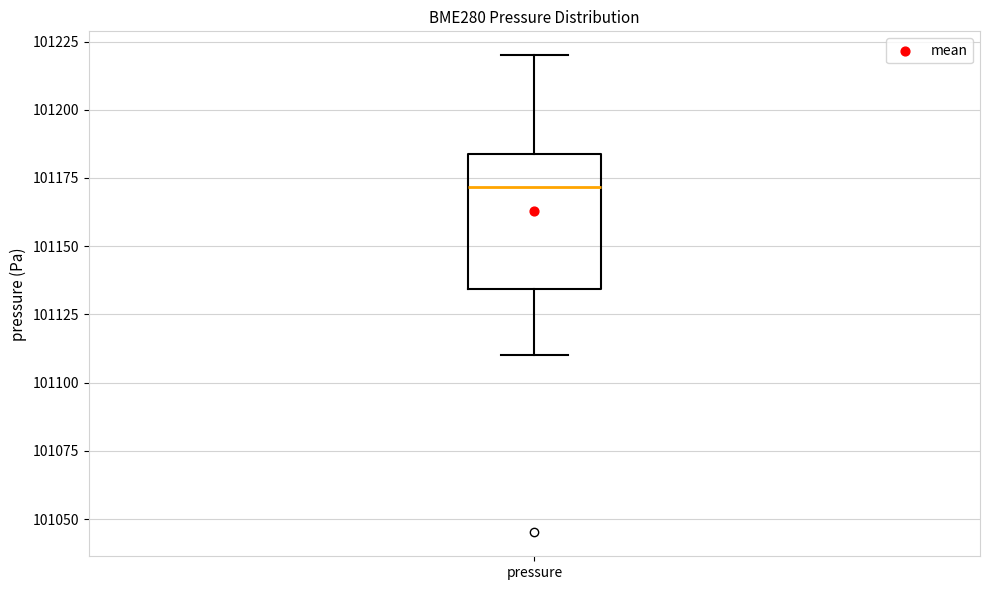

Read this box plot against the y-axis: the position of the median line, the range covered by the box, and the ends of both whiskers. The values are not printed on the chart, so give them approximately, as read against the axis.

median 101170, box 101135 to 101185, whiskers 101110 to 101220